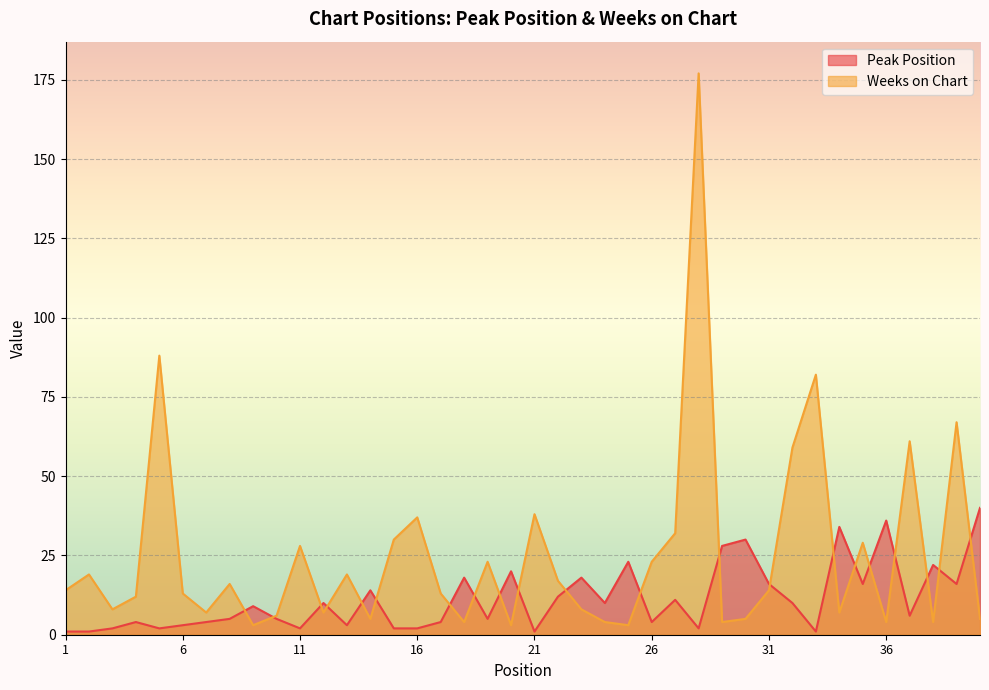

True or false: Weeks on Chart has a value of 7 at 12.

True